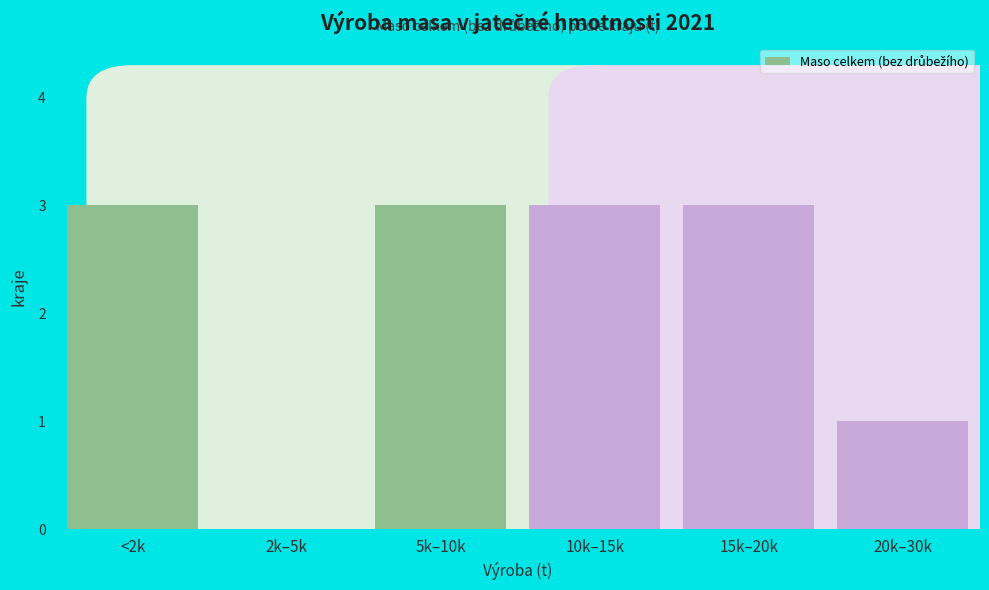

Reading left to right, extract all data points from this chart.

<2k=3	2k–5k=0	5k–10k=3	10k–15k=3	15k–20k=3	20k–30k=1